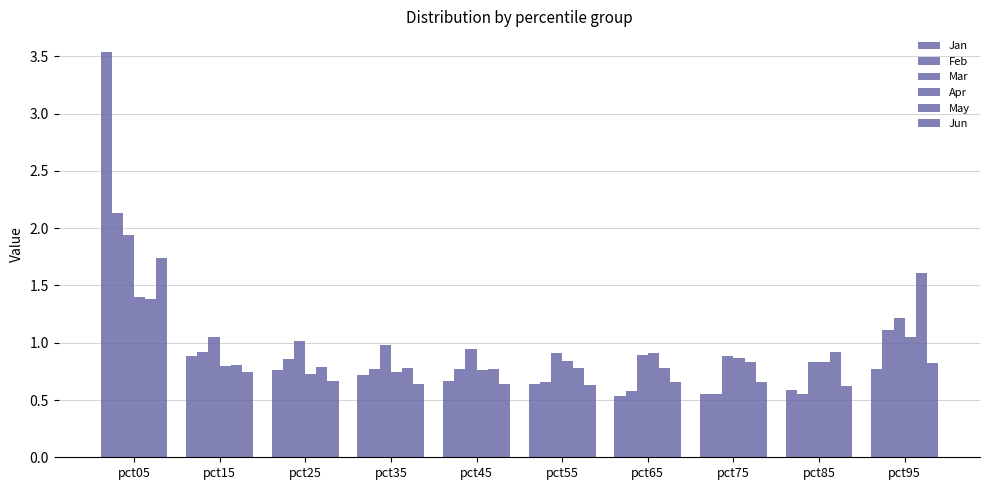

Count the number of data series in this chart.

6